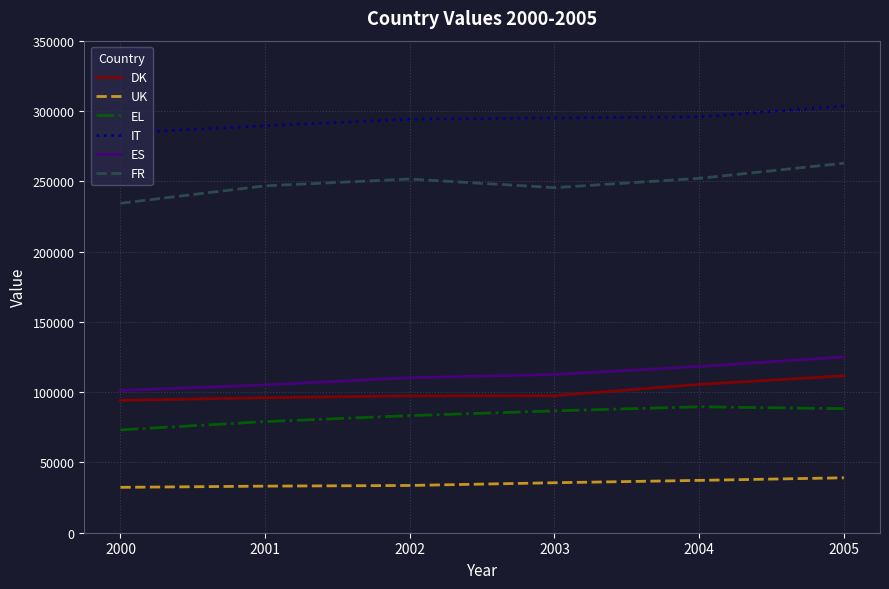

True or false: IT and FR cross at least once.

False